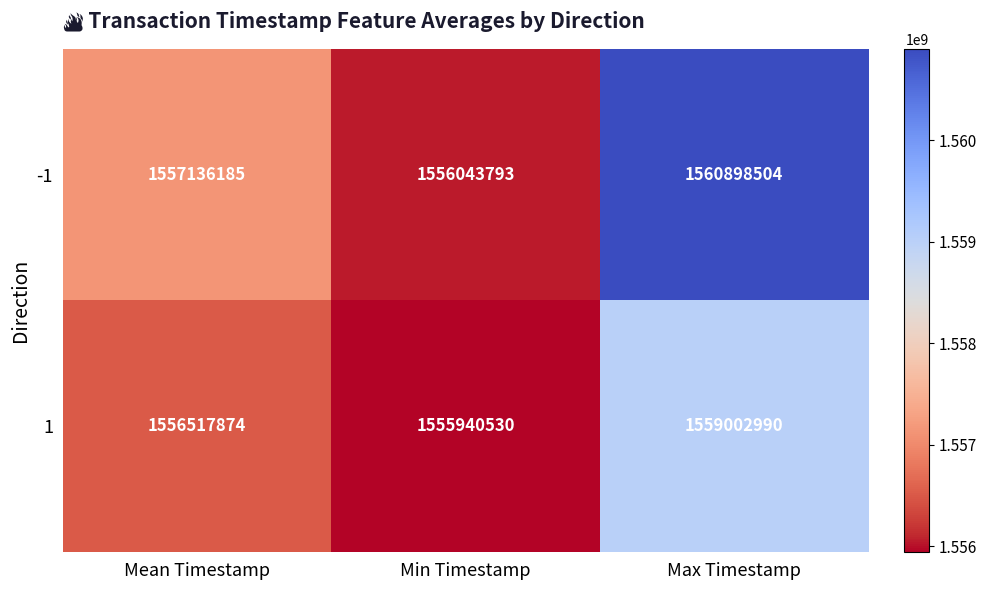

Where is -1 nearest to the value 1558471148?

Mean Timestamp